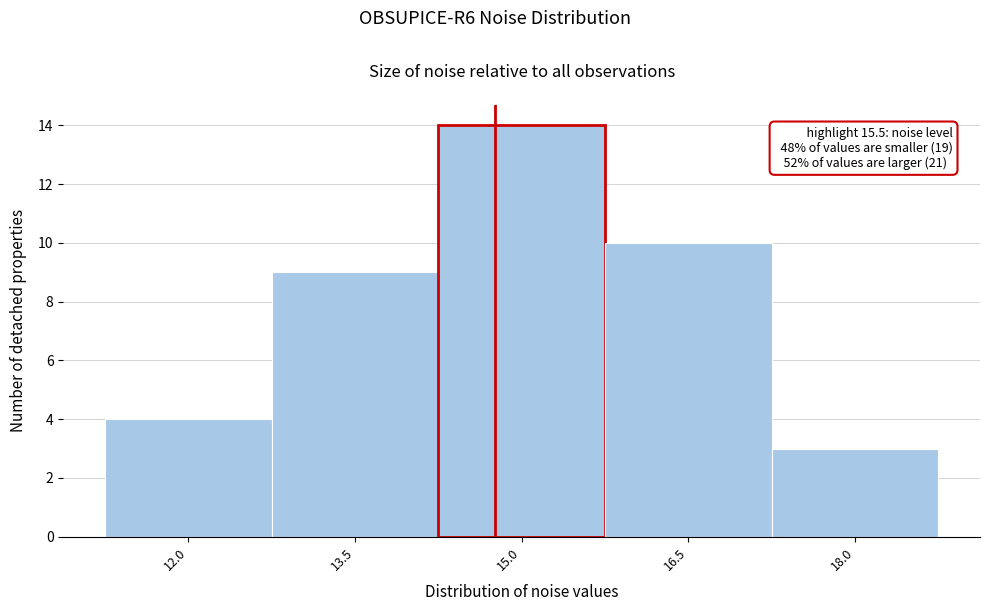

Reading right to left, extract all data points from this chart.

18.0=3	16.5=10	15.0=14	13.5=9	12.0=4